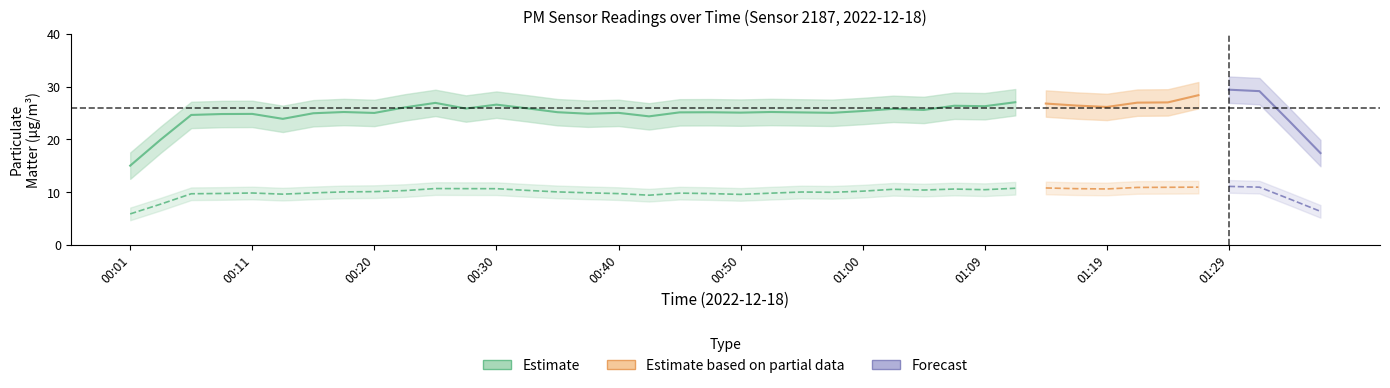

Does the chart display data point markers on the line(s)?

No